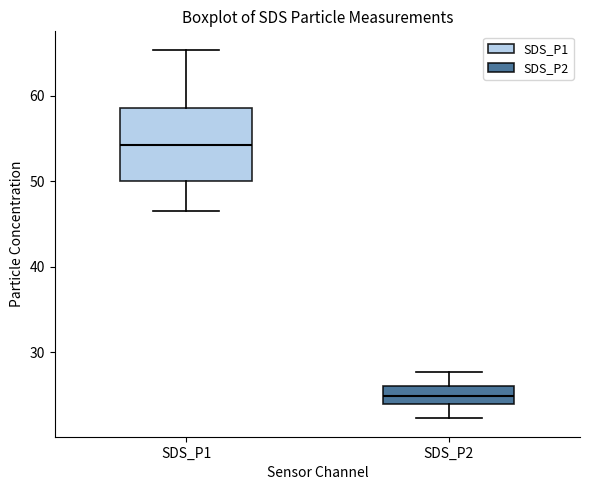

Which box has the lowest median line?

SDS_P2